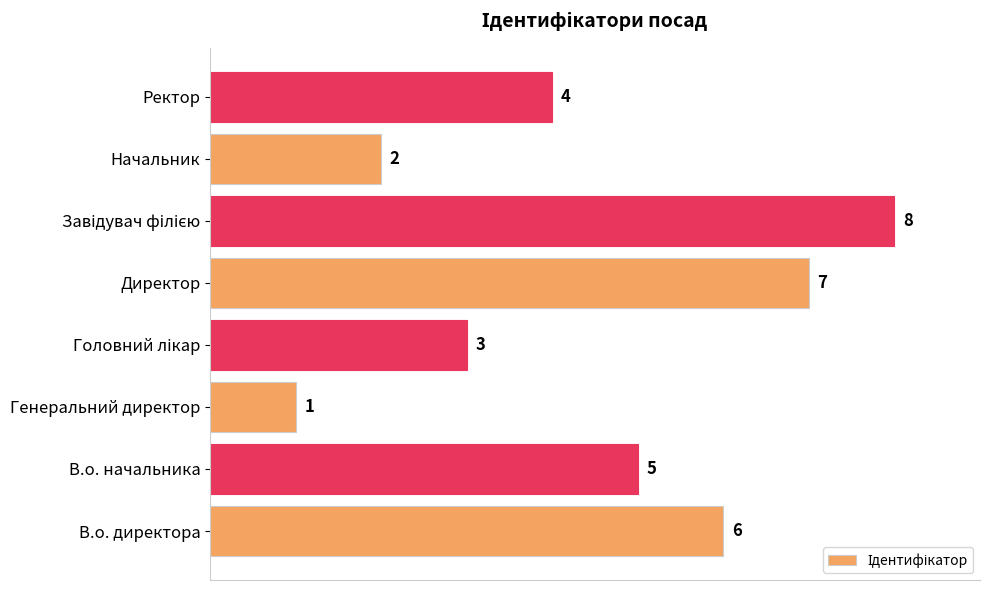

Which category has the lowest value across all series?

Генеральний директор